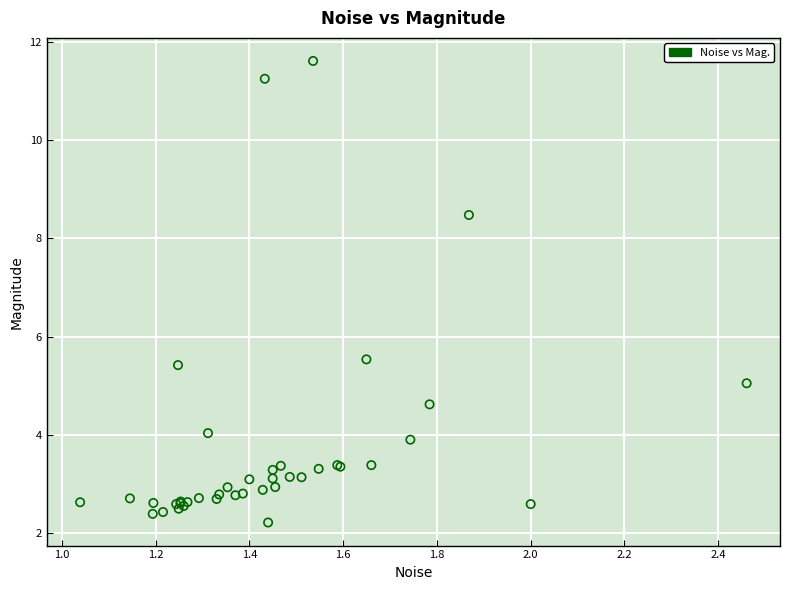

What Y value in the scatter plot is closest to 6?

5.5